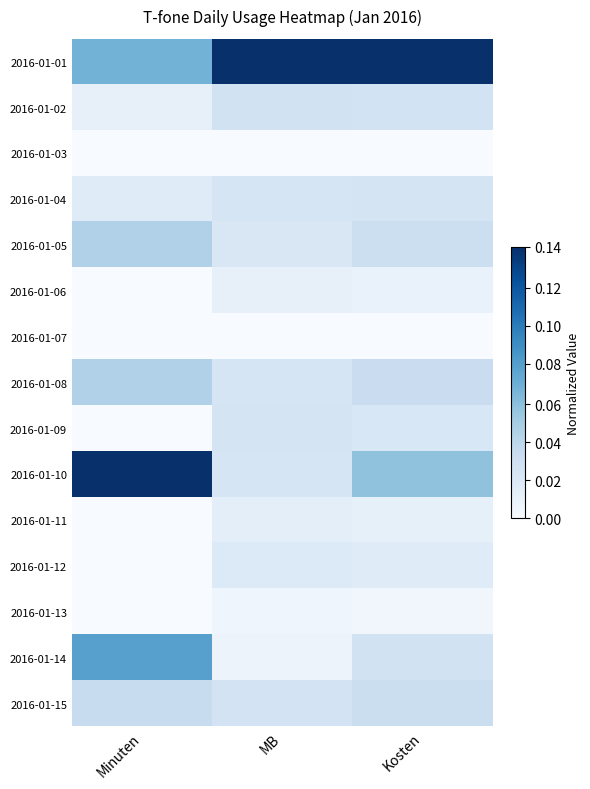

Reading left to right, list all the values displayed in this chart.

2016-01-01: Minuten=0.5	MB=1.0	Kosten=1.0
2016-01-02: Minuten=0.1	MB=0.2	Kosten=0.2
2016-01-03: Minuten=0.0	MB=0.0	Kosten=0.0
2016-01-04: Minuten=0.1	MB=0.2	Kosten=0.2
2016-01-05: Minuten=0.3	MB=0.2	Kosten=0.2
2016-01-06: Minuten=0.0	MB=0.1	Kosten=0.1
2016-01-07: Minuten=0.0	MB=0.0	Kosten=0.0
2016-01-08: Minuten=0.3	MB=0.2	Kosten=0.2
2016-01-09: Minuten=0.0	MB=0.2	Kosten=0.2
2016-01-10: Minuten=1.0	MB=0.2	Kosten=0.4
2016-01-11: Minuten=0.0	MB=0.1	Kosten=0.1
2016-01-12: Minuten=0.0	MB=0.1	Kosten=0.1
2016-01-13: Minuten=0.0	MB=0.0	Kosten=0.0
2016-01-14: Minuten=0.6	MB=0.1	Kosten=0.2
2016-01-15: Minuten=0.2	MB=0.2	Kosten=0.2